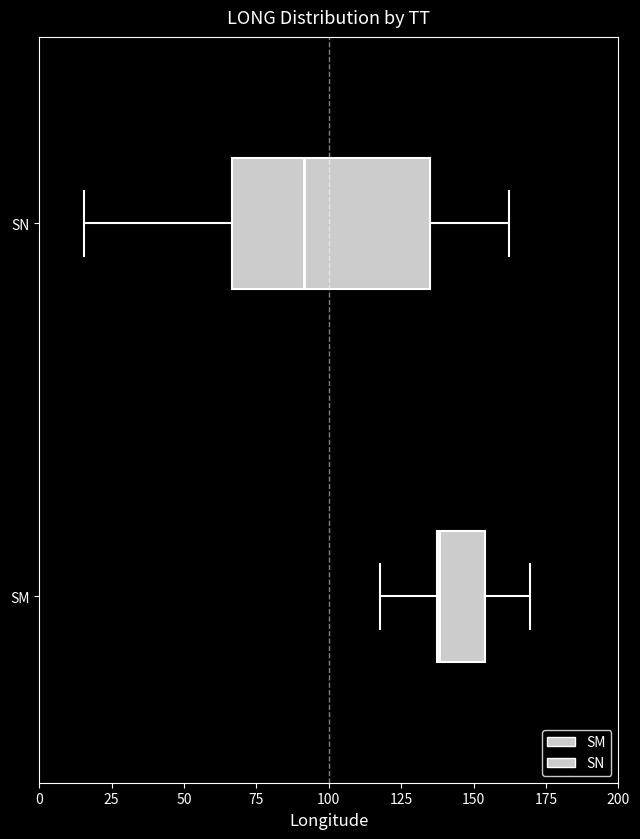

Which box has the furthest to the left median line?

SN